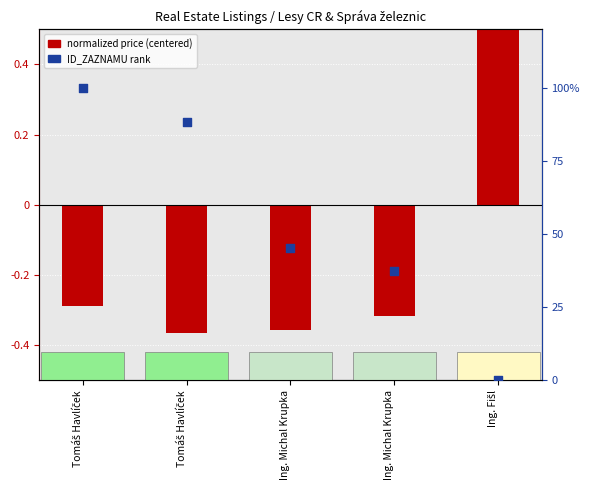

At how many categories does at least one series exceed 71?

2